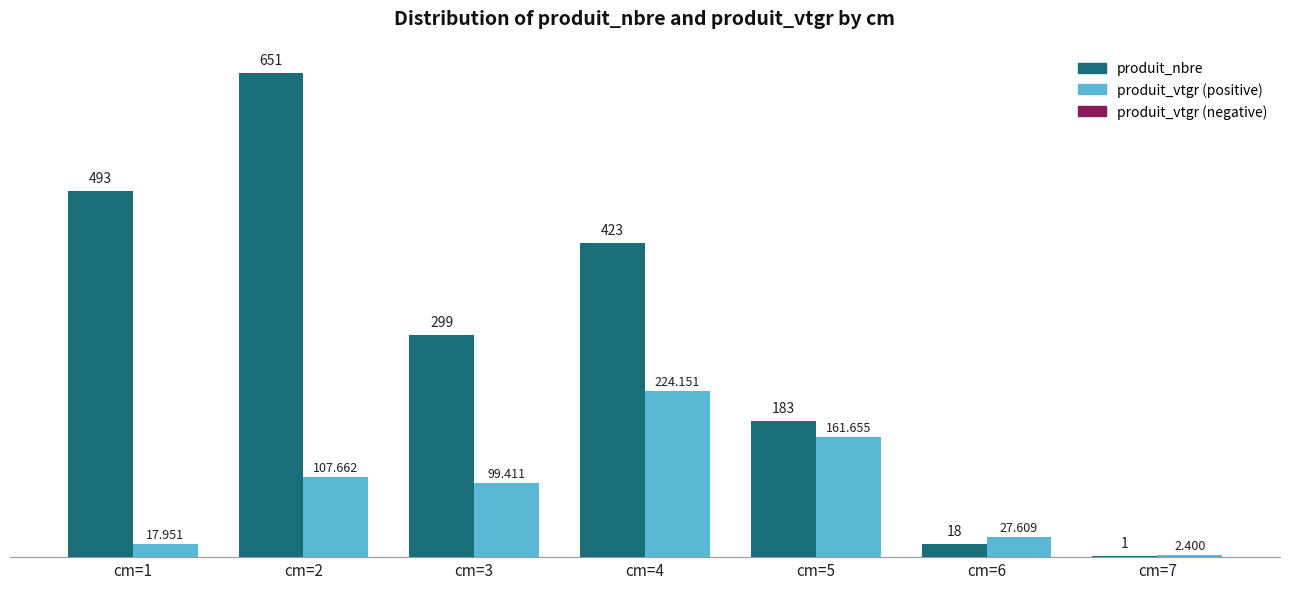

How many categories are shown in the chart?

7